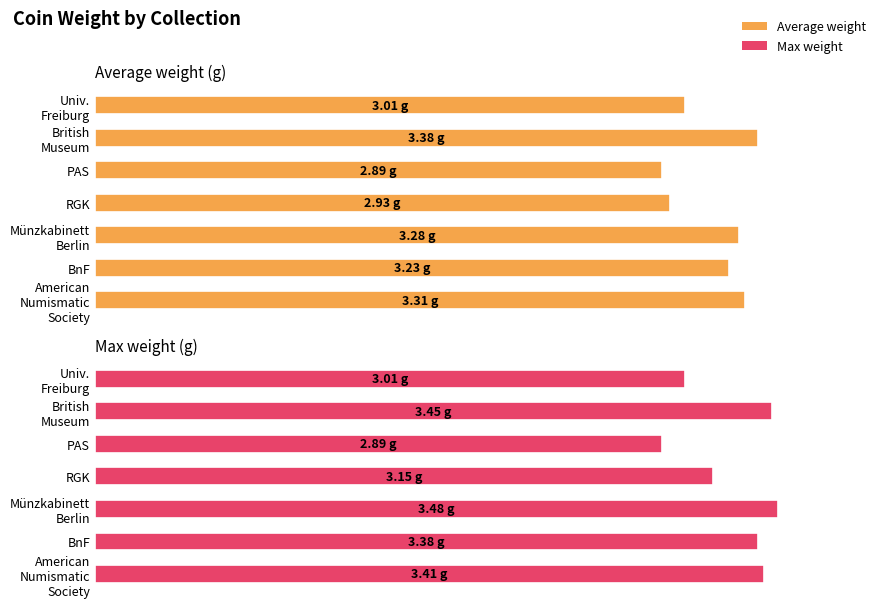

List the series in order of their peak value, highest first.

Max weight (g), Average weight (g)